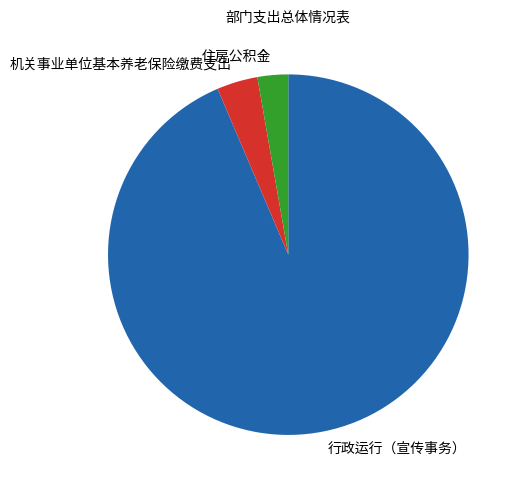

Combined, do 行政运行（宣传事务） and 机关事业单位基本养老保险缴费支出 account for over 50%?

Yes